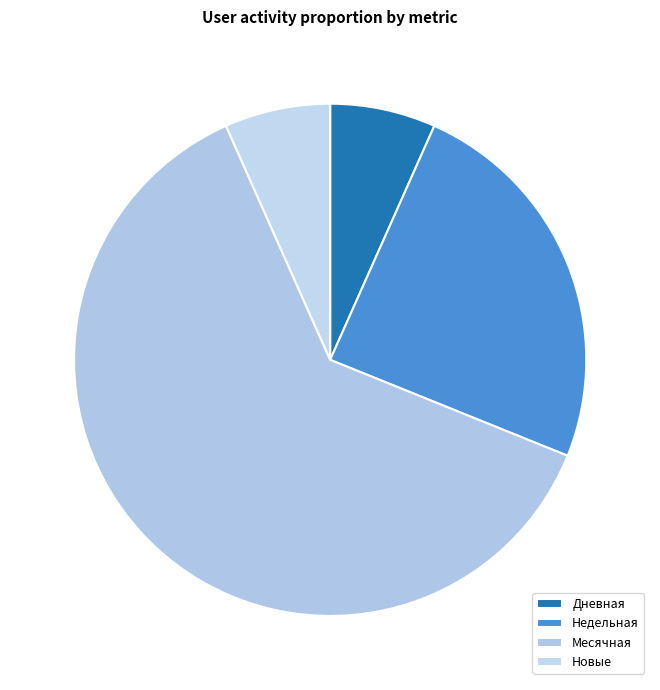

To the nearest percent, what portion does Месячная represent?

62%